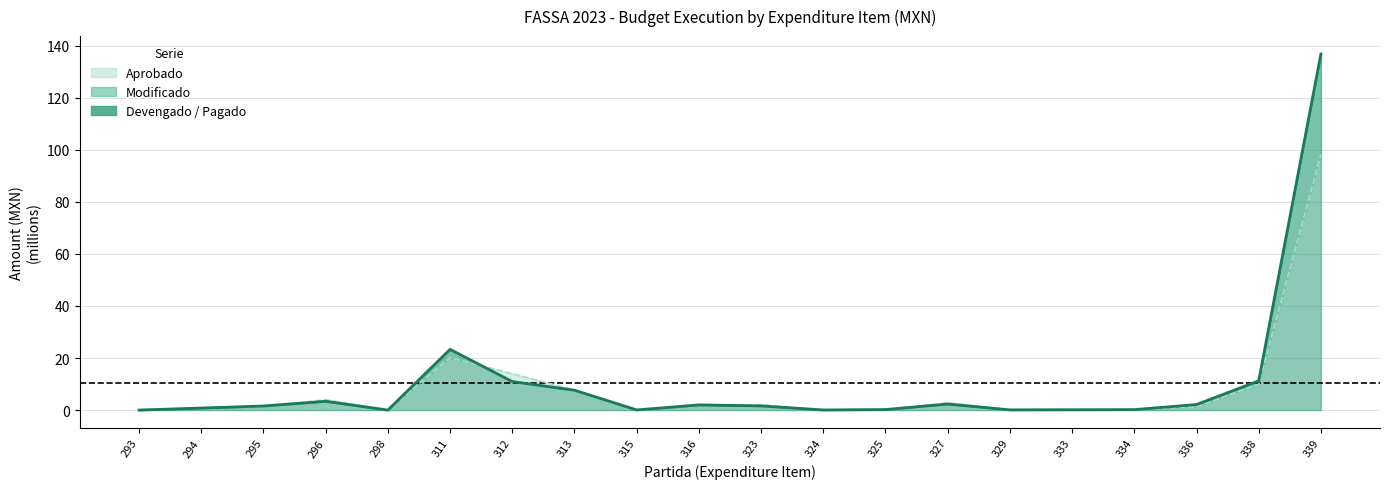

What is the sum of all Aprobado (line) values?

164.4